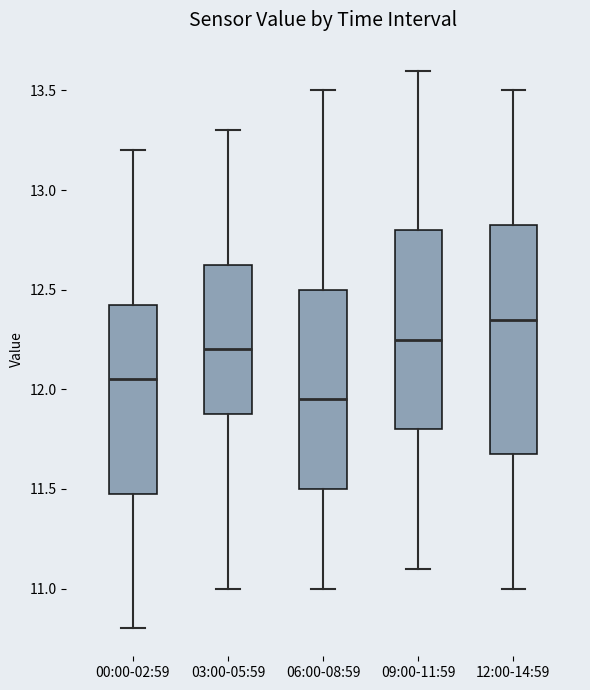

Where is the upper edge of the box for 12:00-14:59 on the y-axis? The values are not printed on the chart, so give them approximately, as read against the axis.

12.85